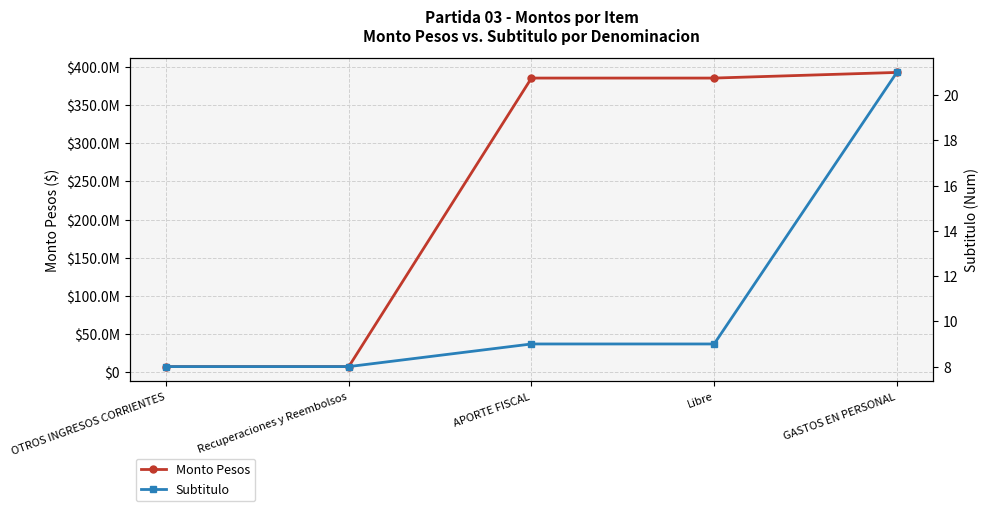

How many series are shown in this chart?

2